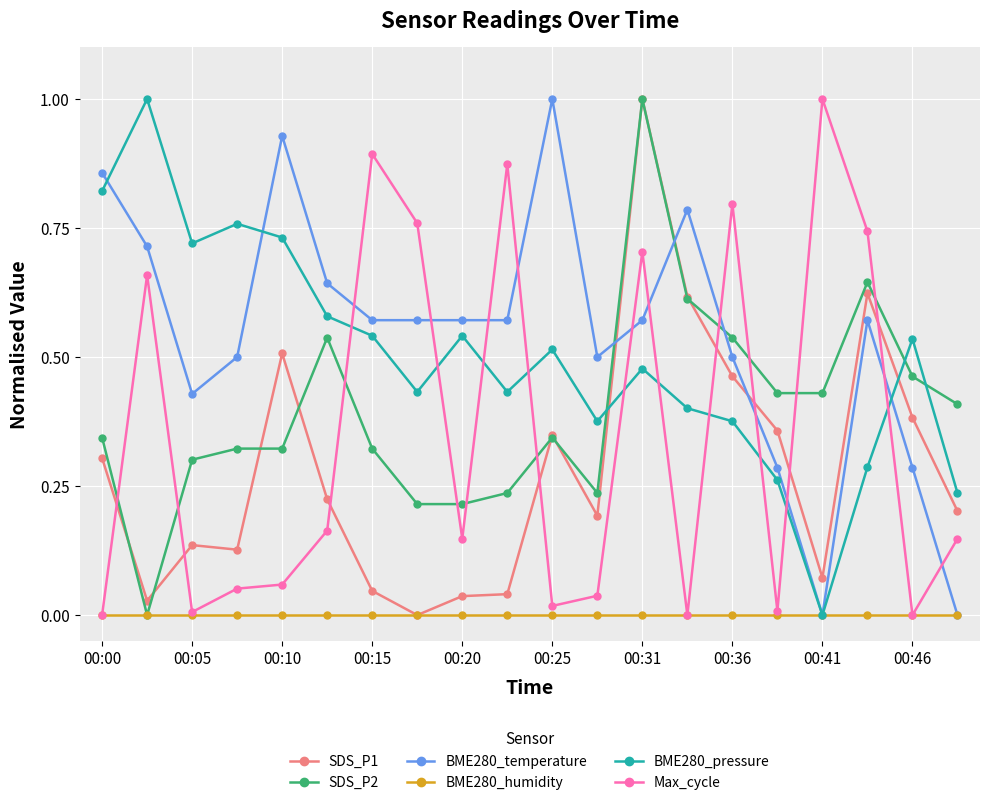

At how many categories does at least one series exceed 0?

20